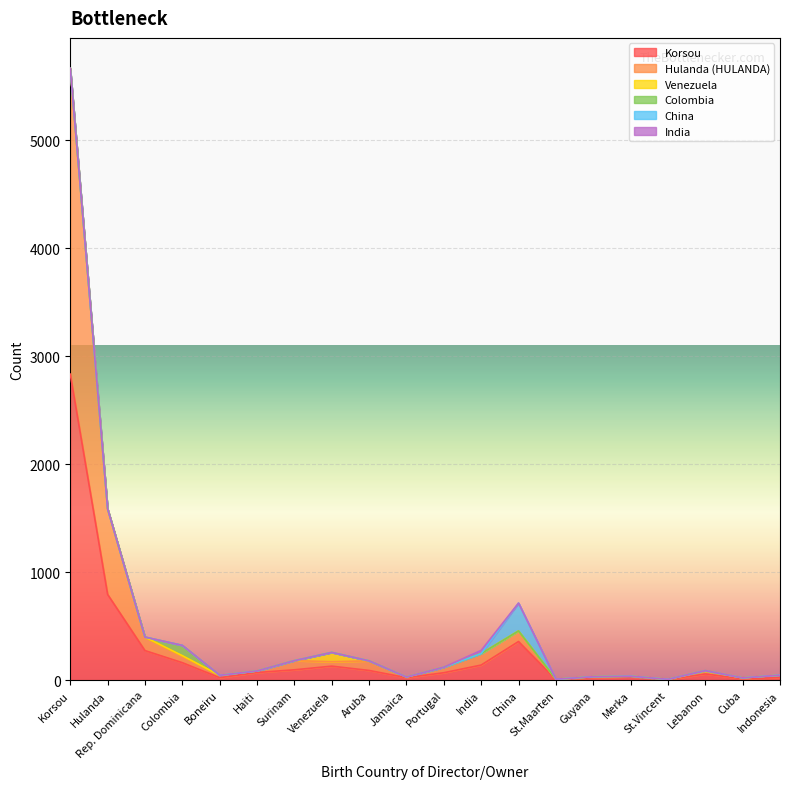

What is the value of the Total point at the 5th from the left?

44